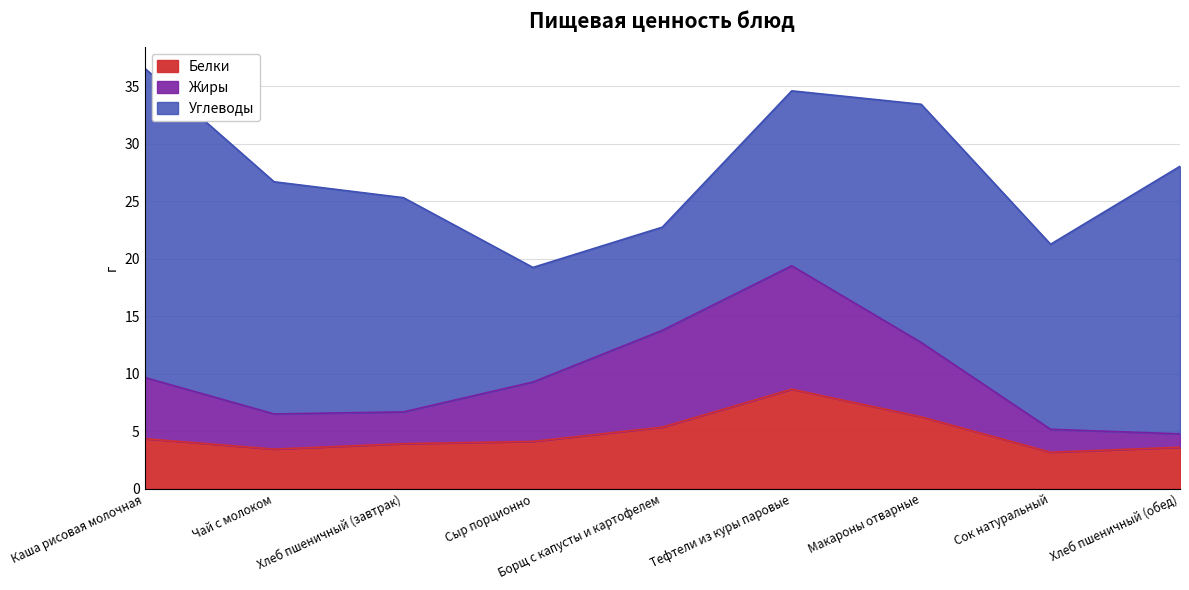

What is the highest value of the Белки series?

8.7